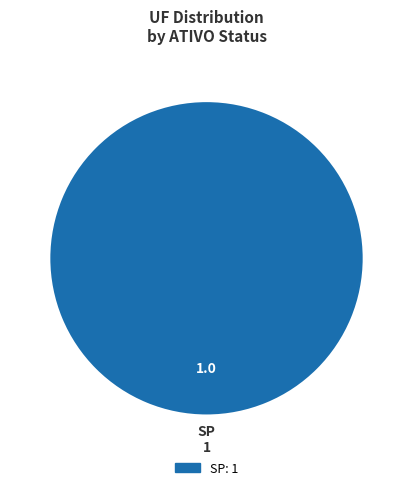

Does any single category account for the majority?

Yes